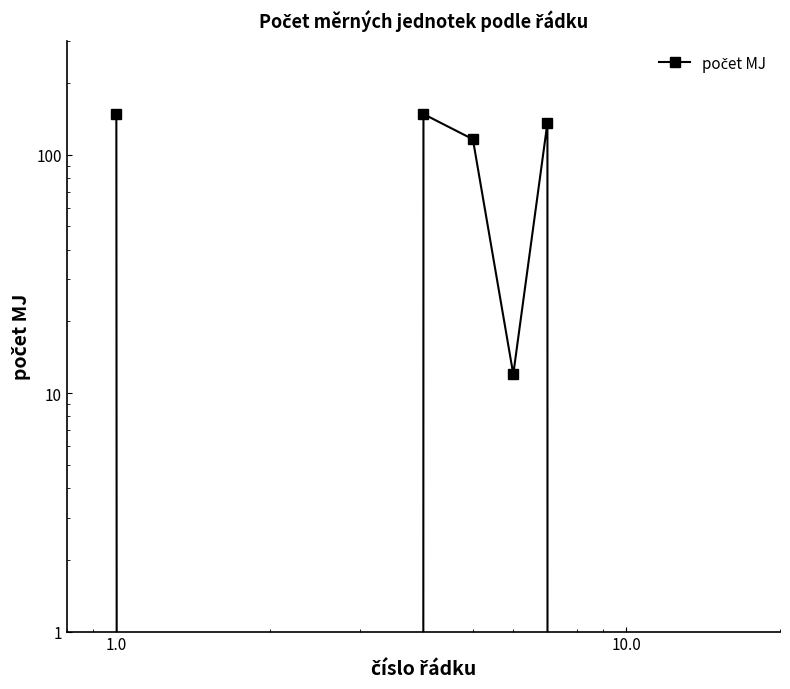

Reading right to left, transcribe all the data shown in this chart.

0	0	0	0	0	0	0	136	12	116	148	0	0	148